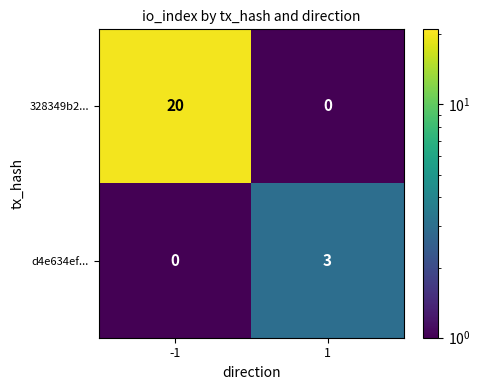

What is the difference between the maximum and minimum values in the d4e634ef... series?

3